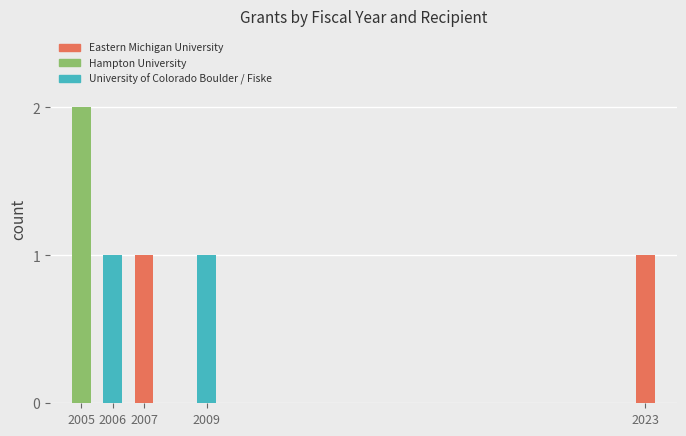

Reading right to left, what are the values for Eastern Michigan University?

2023=1	2009=0	2007=1	2006=0	2005=0